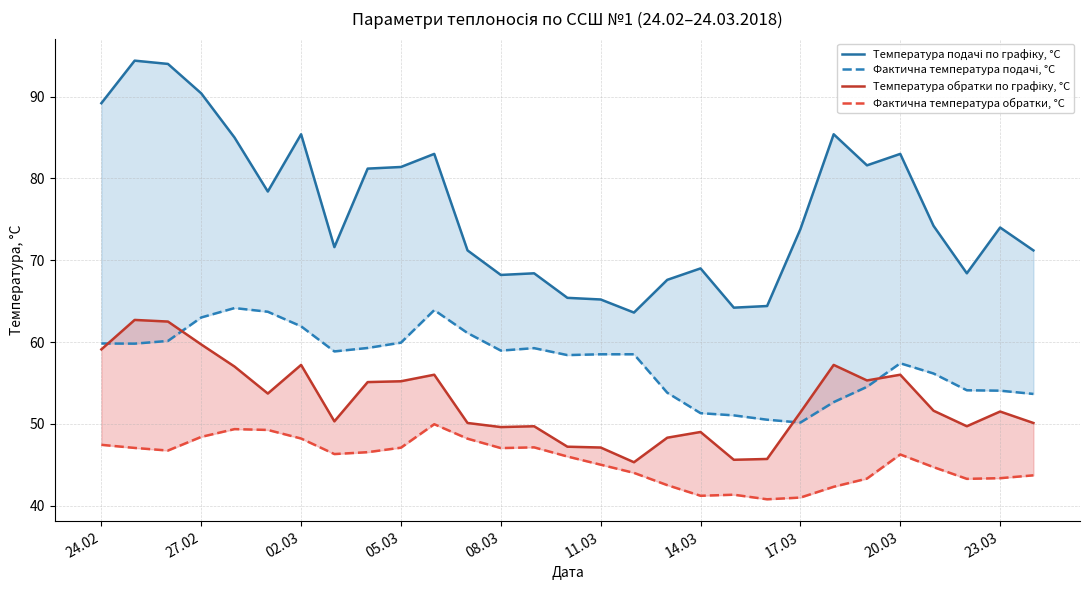

Rank the series by their maximum value, from highest to lowest.

Температура подачі по графіку, °С, Фактична температура подачі, °С, Температура обратки по графіку, °С, Фактична температура обратки, °С